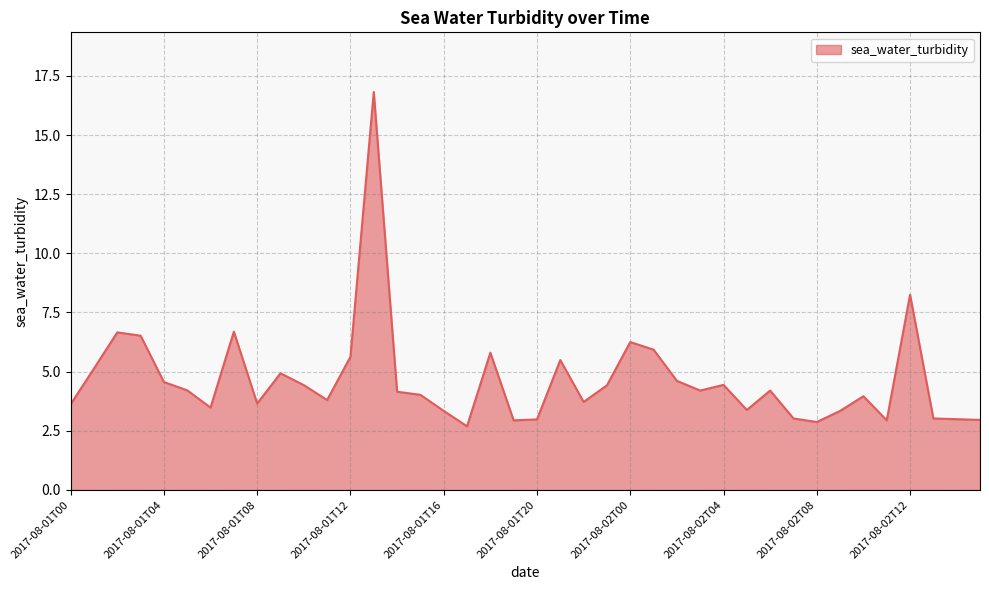

What is the smallest value displayed?

2.7